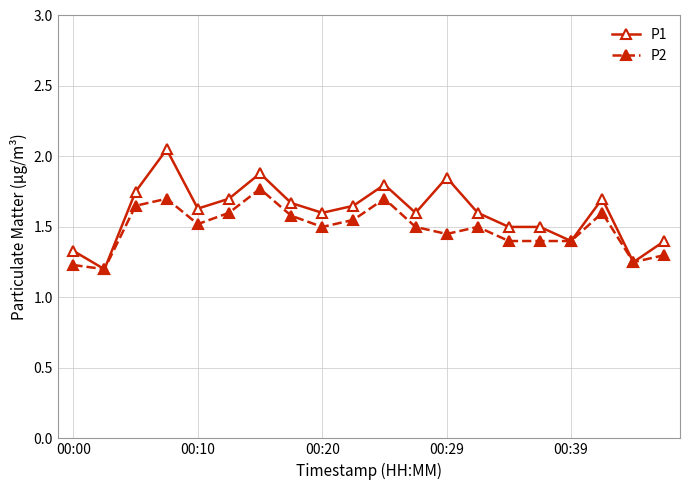

How many lines are shown in the chart?

2